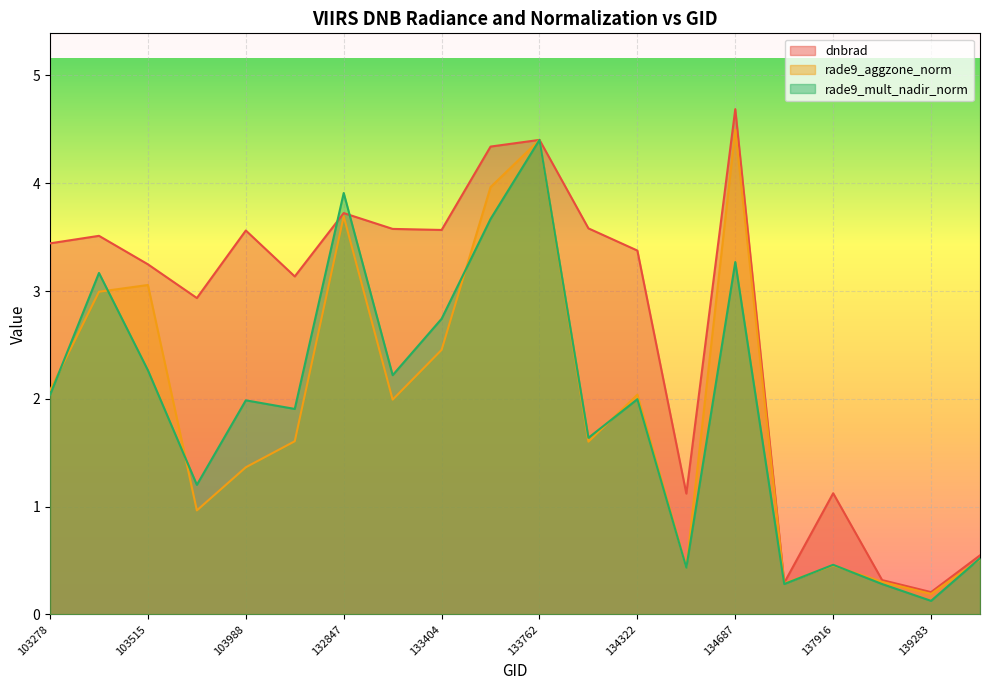

What is the highest value of the dnbrad series?

4.7